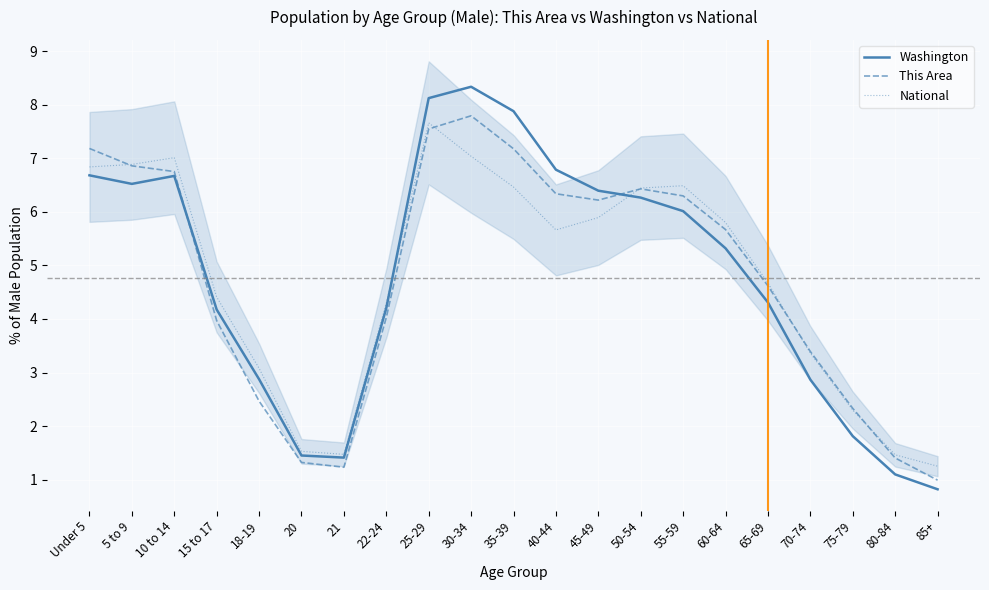

What is the sum of all This Area values?

100.0